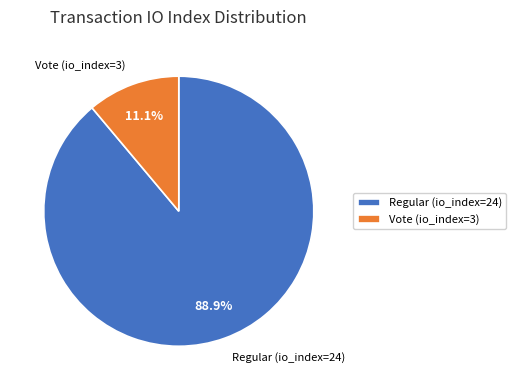

What percentage is the Regular (io_index=24) slice, to the nearest percent?

89%